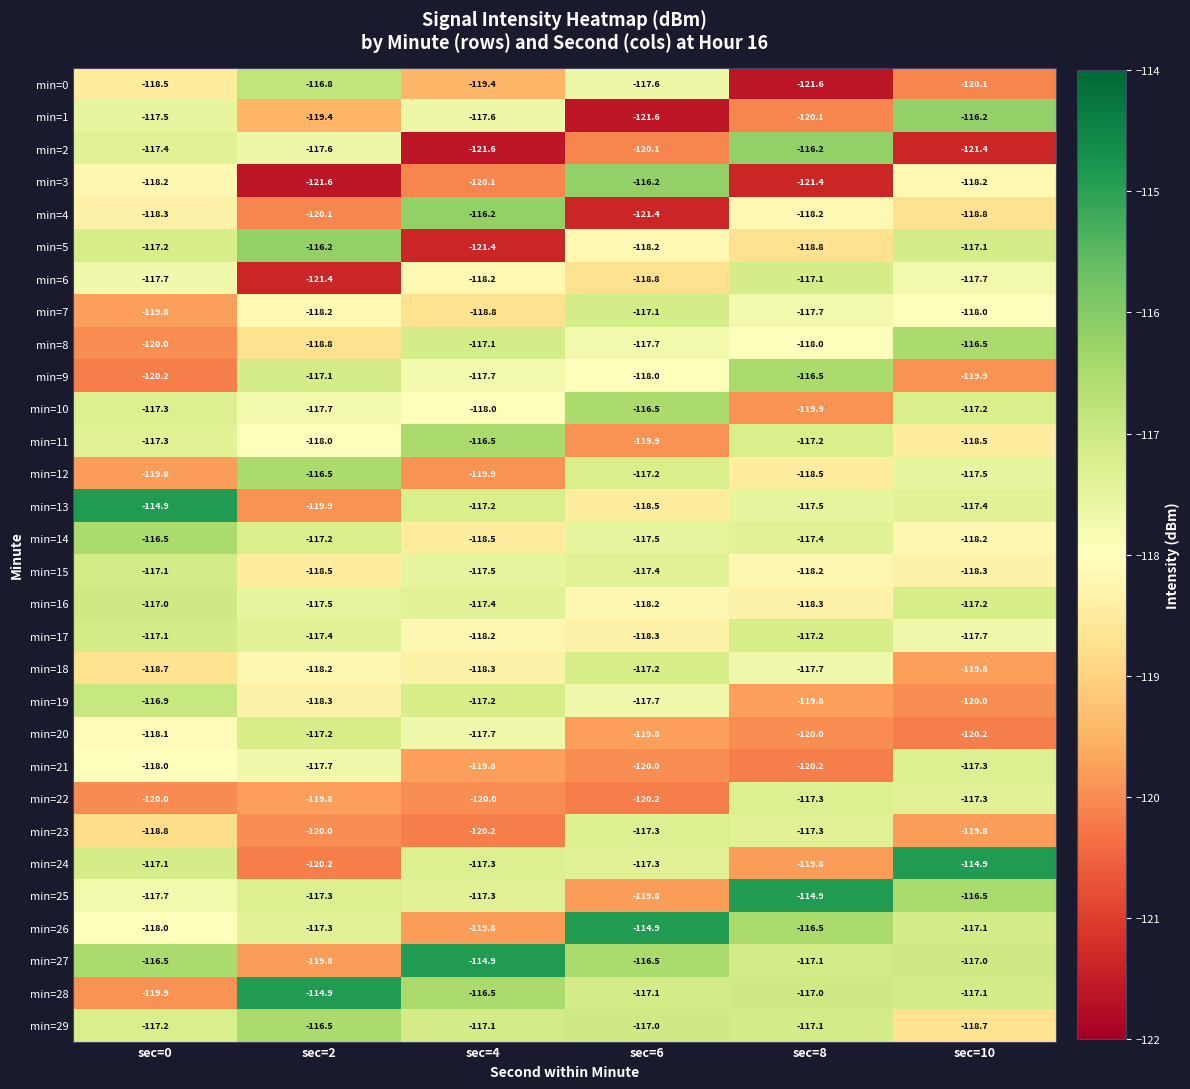

At which label does min=13 reach its minimum?

sec=2